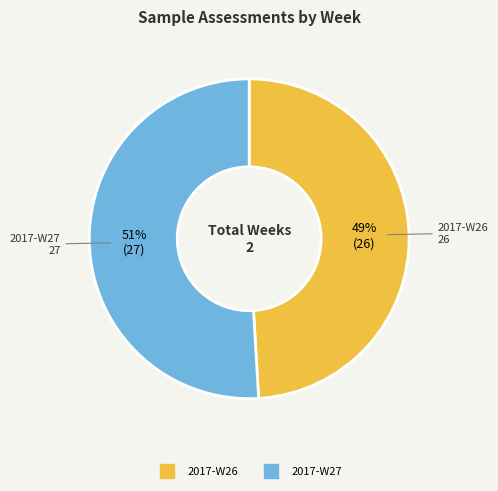

Which category has the smallest portion of the pie?

2017-W26